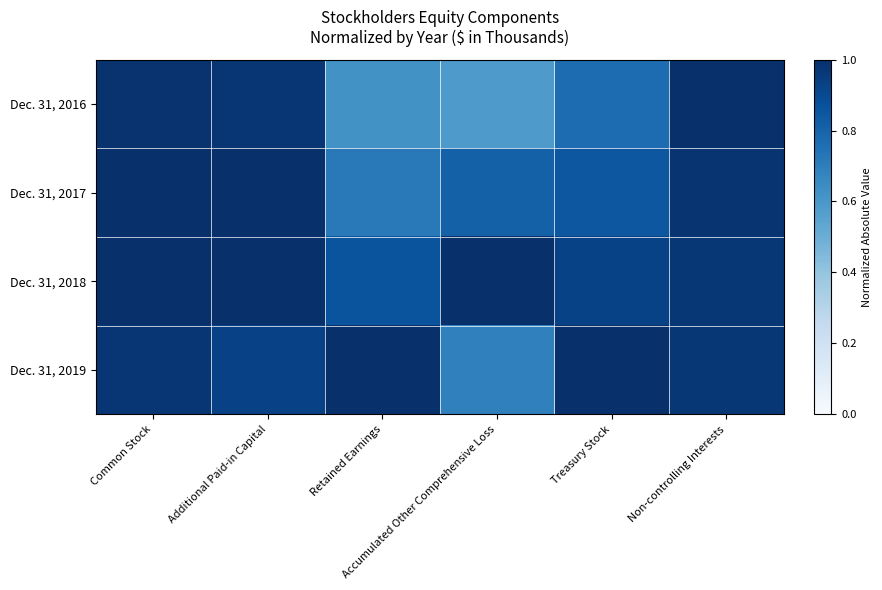

At which category is the sum across all series the highest?

Common Stock